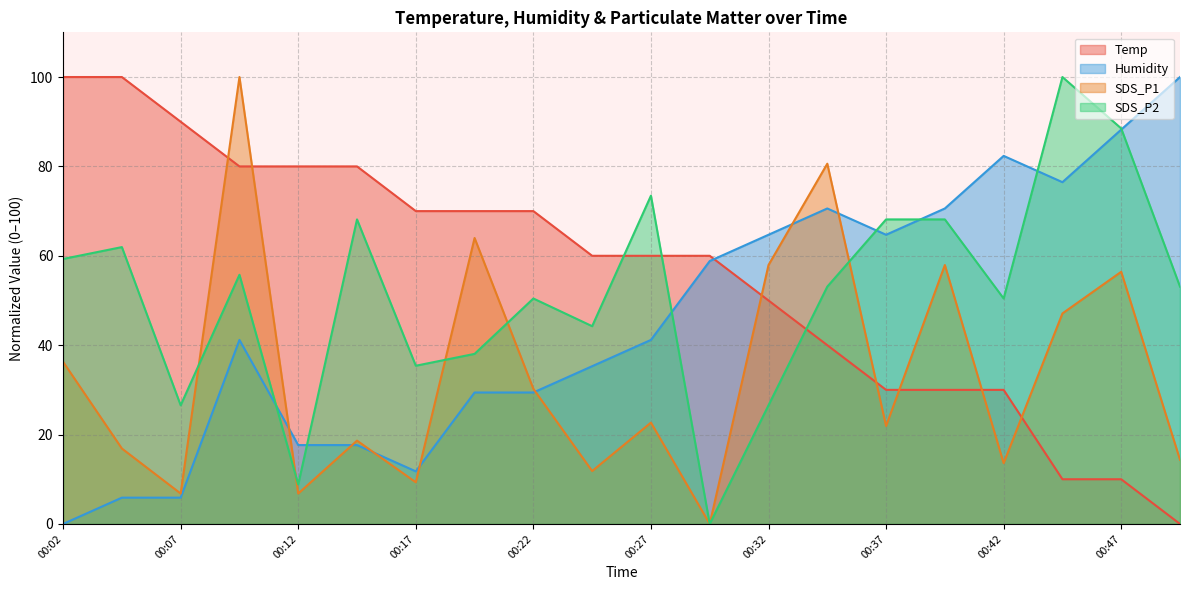

Which series has the largest total across all categories?

Temp